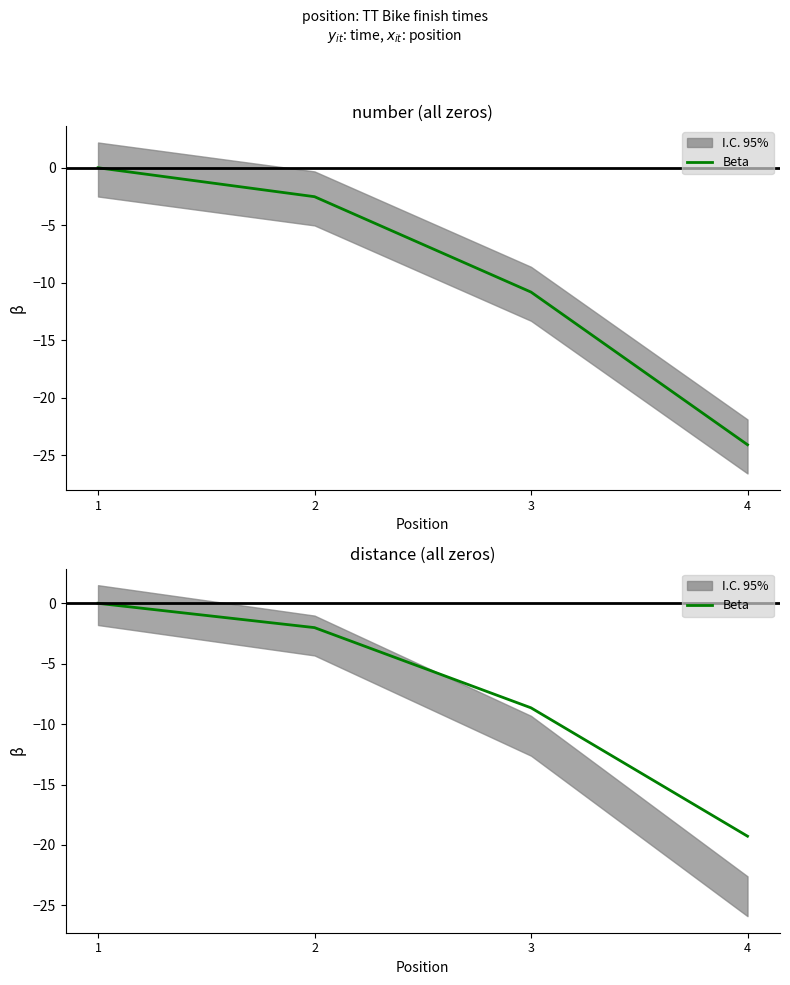

What is the difference between the second highest and minimum values?

17.3